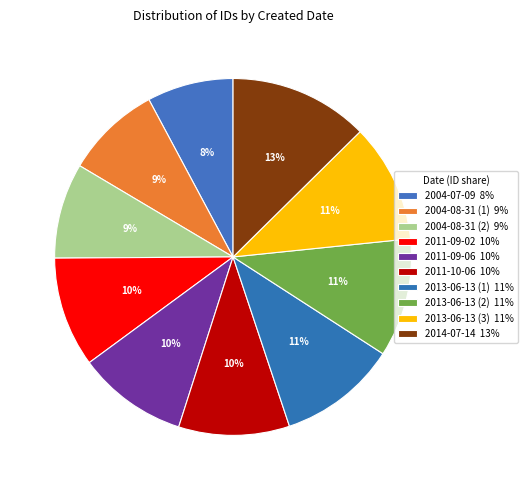

What is the smallest slice in the pie chart?

2004-07-09